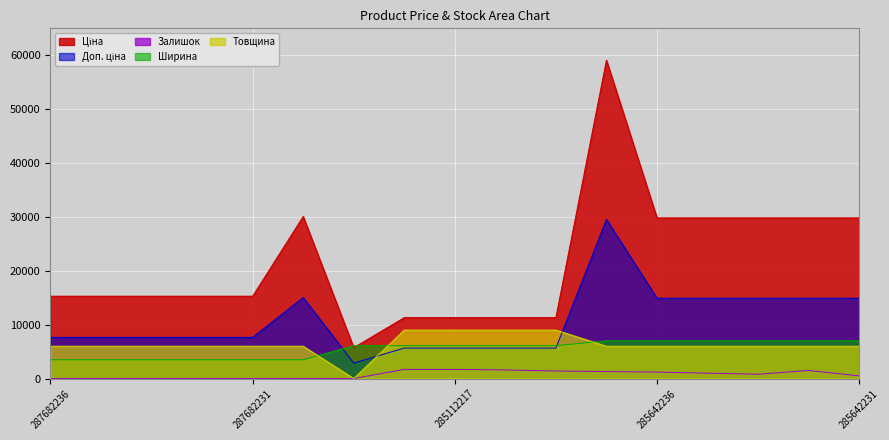

Which label corresponds to the smallest value in the chart?

287682236